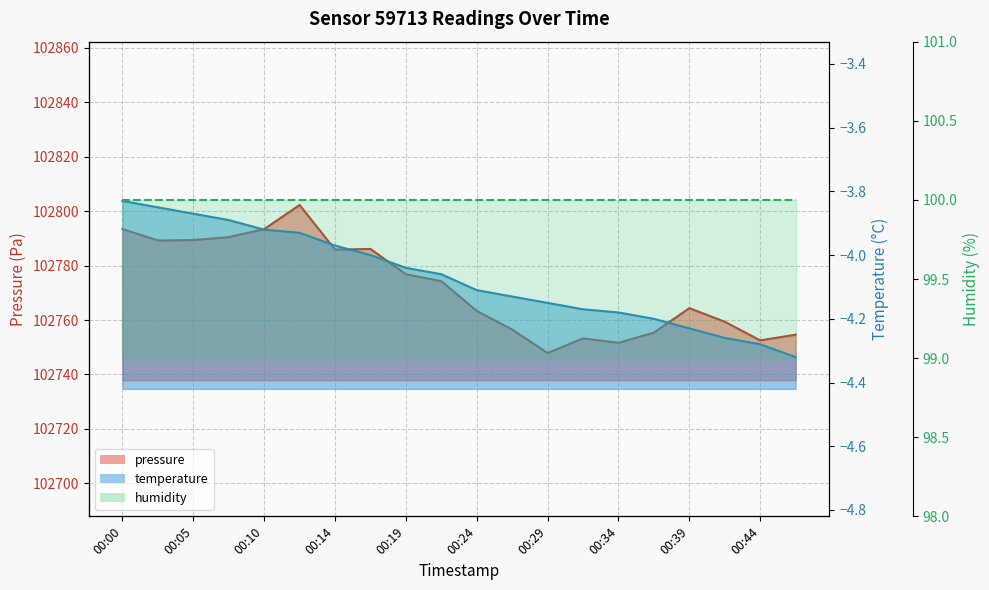

True or false: temperature and pressure intersect in this chart.

False